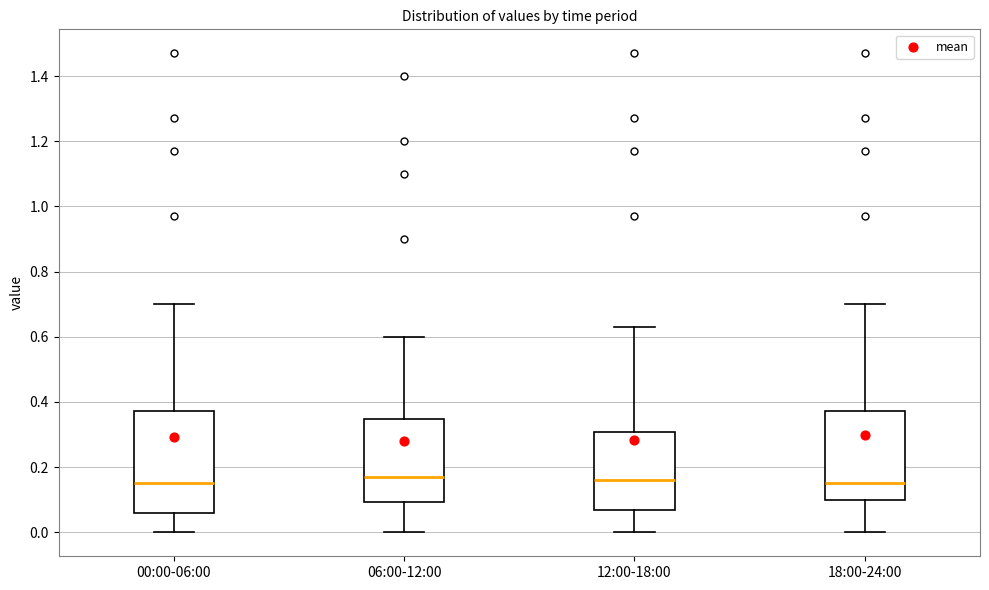

Where is the lower edge of the box for 18:00-24:00 on the y-axis? The values are not printed on the chart, so give them approximately, as read against the axis.

0.10